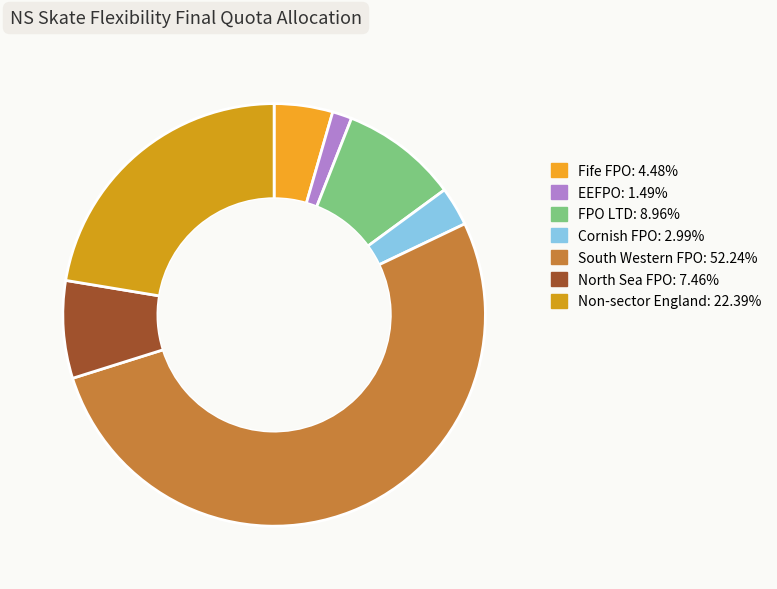

To the nearest percent, what is the difference between the Non-sector England and South Western FPO slice percentages?

30%